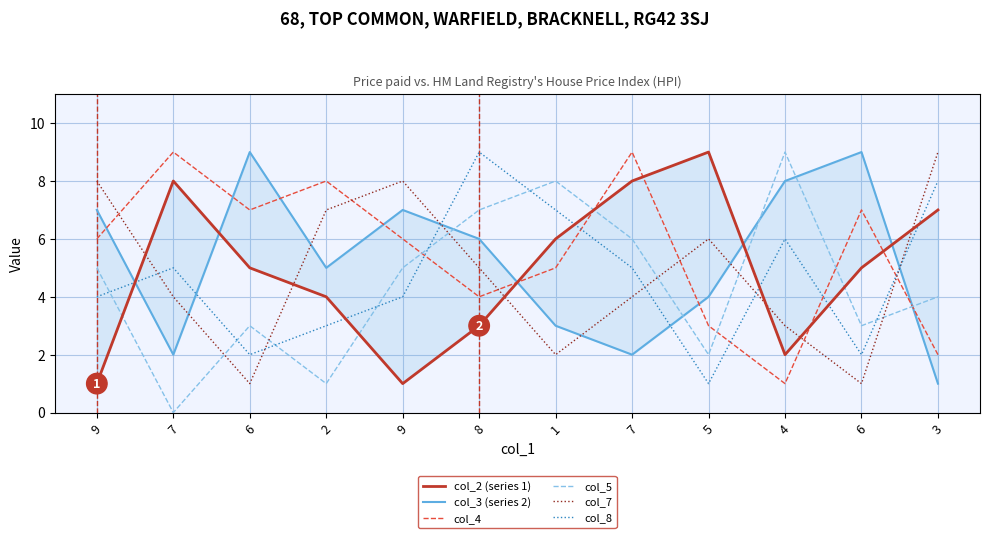

Is this an area chart (filled region under the line)?

No